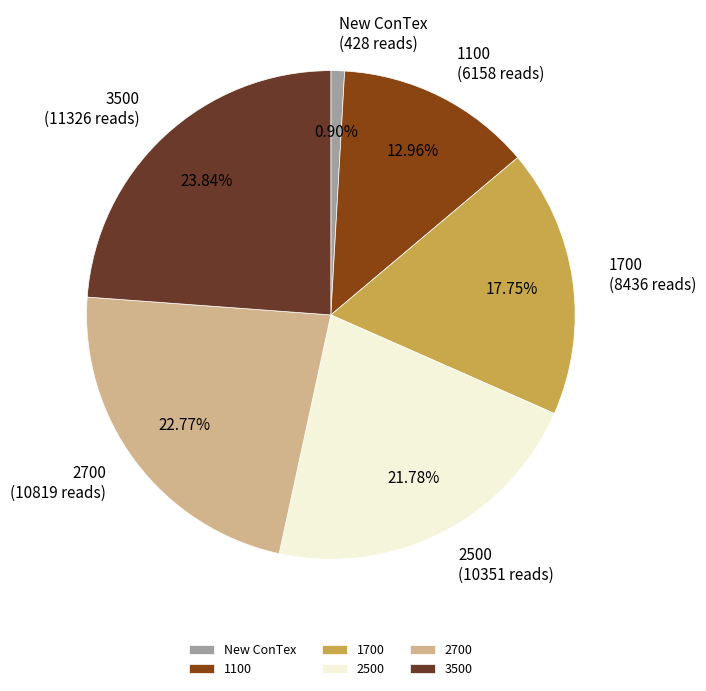

Is it true that 1100 is 13% of the pie?

True